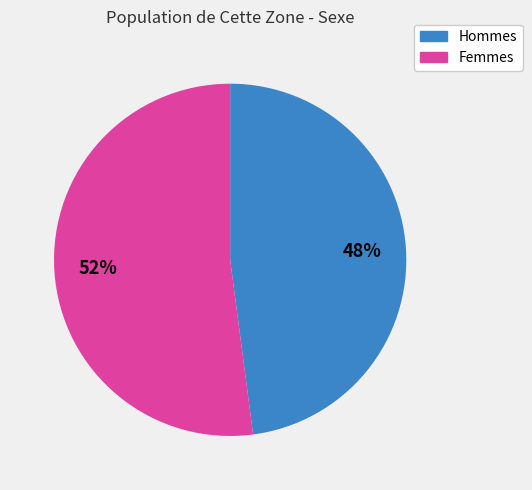

To the nearest percent, what is the difference between the largest and smallest slice percentages?

4%